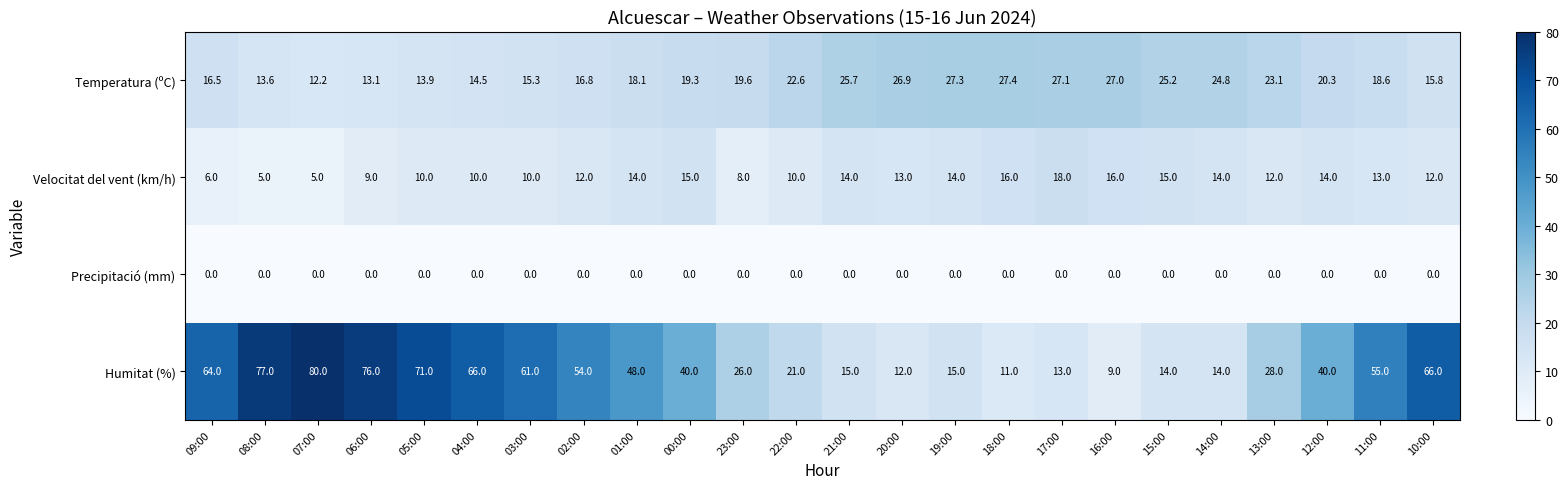

True or false: Velocitat del vent (km/h) has a value of 9.0 at 06:00.

True